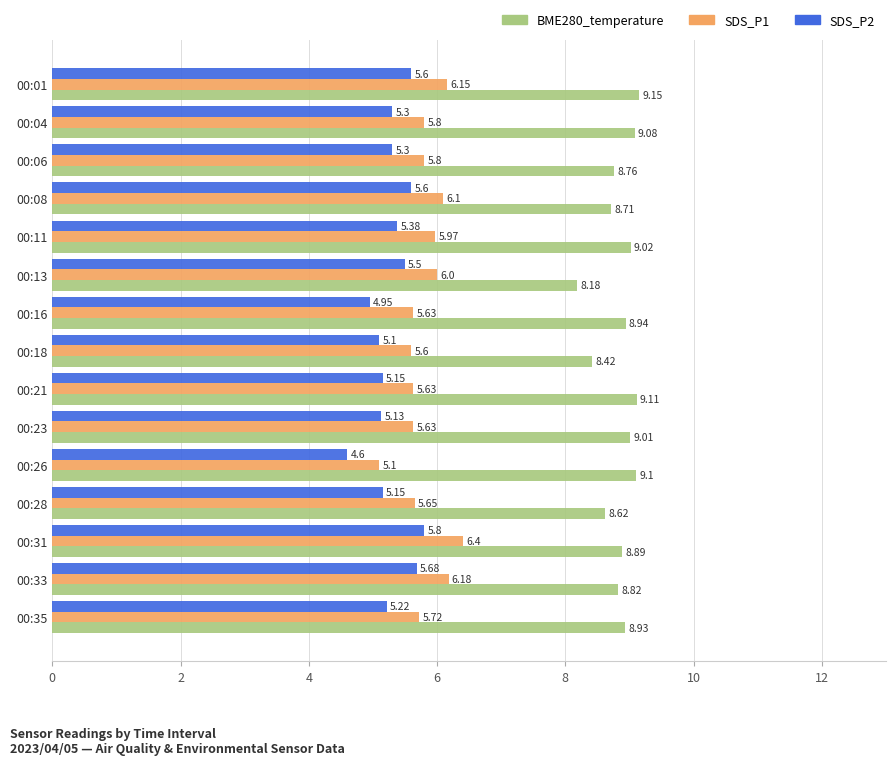

What is the total value across all series at 00:13?

19.7